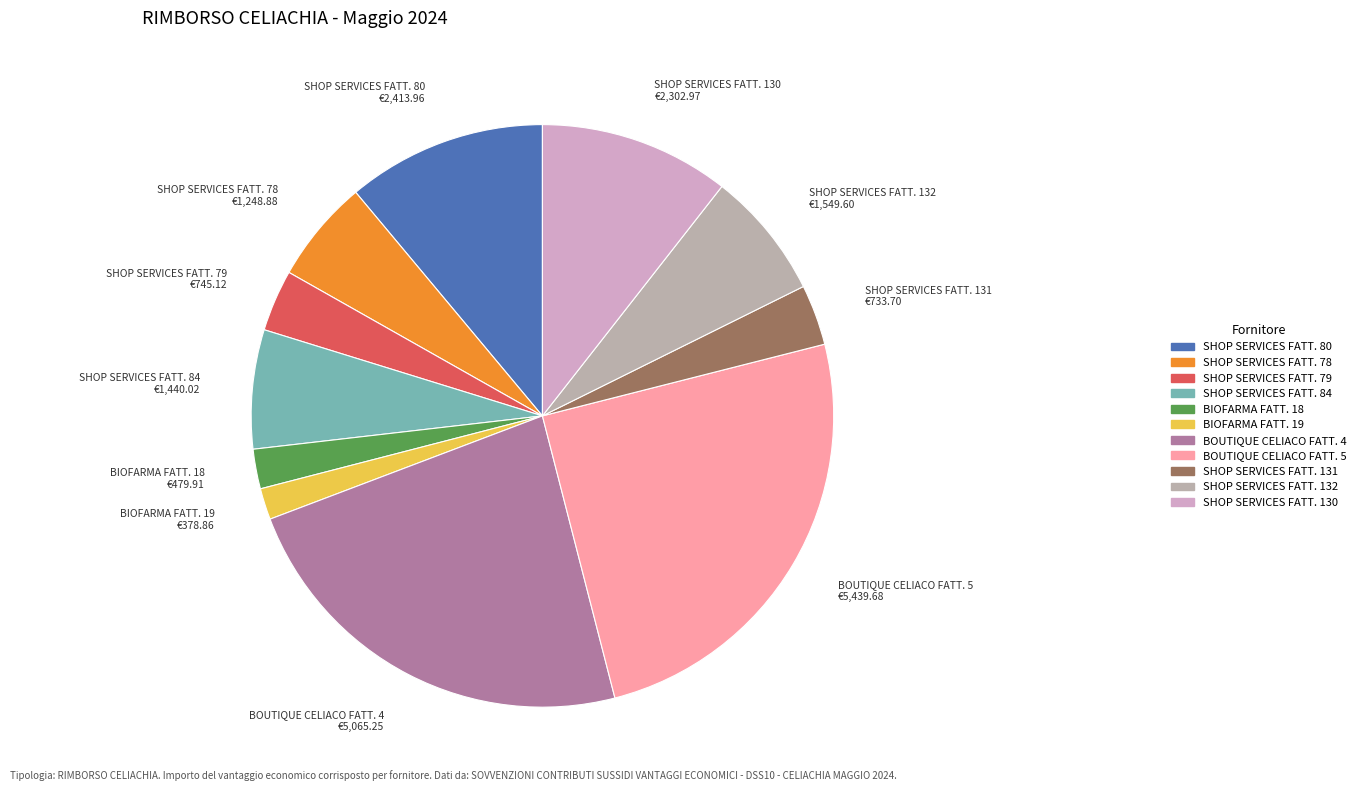

Approximately how many times larger is the value at SHOP SERVICES FATT. 130 compared to BOUTIQUE CELIACO FATT. 4?

0.5